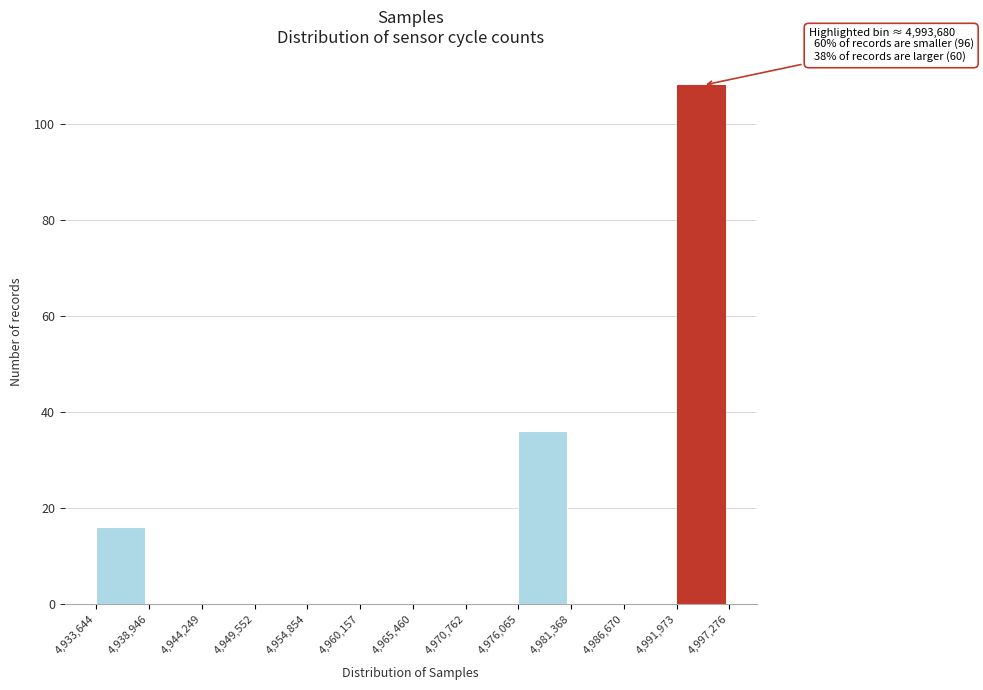

Which range on the x-axis has the tallest bar?

4,991,973 to 4,997,276